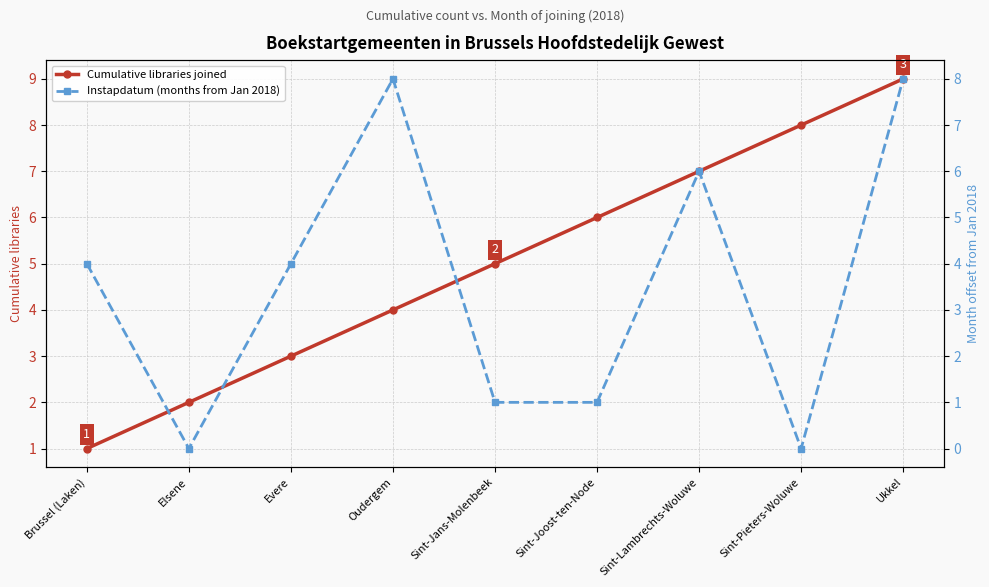

List the series in order of their overall mean, highest first.

Cumulative libraries joined, Instapdatum (months from Jan 2018)